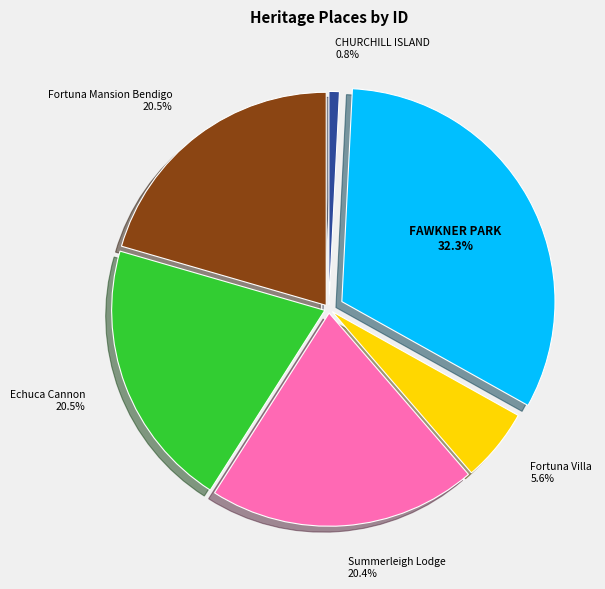

Which slice is the largest?

FAWKNER PARK